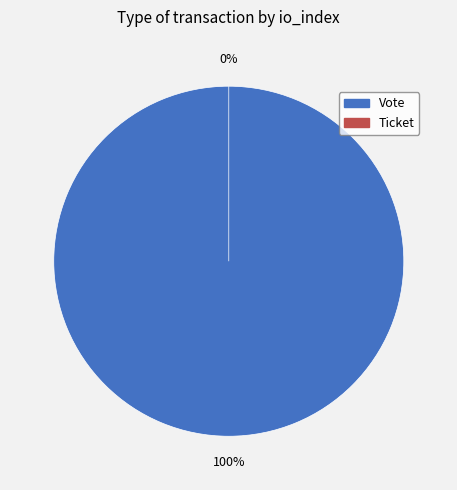

Which category has the biggest portion of the pie?

Vote